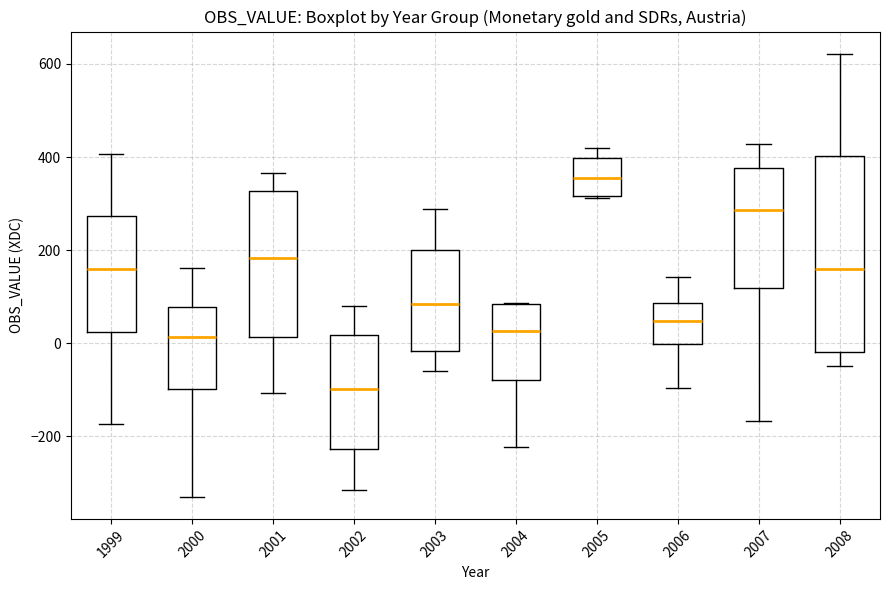

Reading left to right, read every box against the y-axis: the position of its median line, the range the box covers, and the ends of its whiskers. The values are not printed on the chart, so give them approximately, as read against the axis.

1999: median 160, box 20 to 280, whiskers -180 to 400
2000: median 20, box -100 to 80, whiskers -320 to 160
2001: median 180, box 20 to 320, whiskers -100 to 360
2002: median -100, box -220 to 20, whiskers -320 to 80
2003: median 80, box -20 to 200, whiskers -60 to 280
2004: median 20, box -80 to 80, whiskers -220 to 80
2005: median 360, box 320 to 400, whiskers 320 to 420
2006: median 40, box 0 to 80, whiskers -100 to 140
2007: median 280, box 120 to 380, whiskers -160 to 420
2008: median 160, box -20 to 400, whiskers -40 to 620